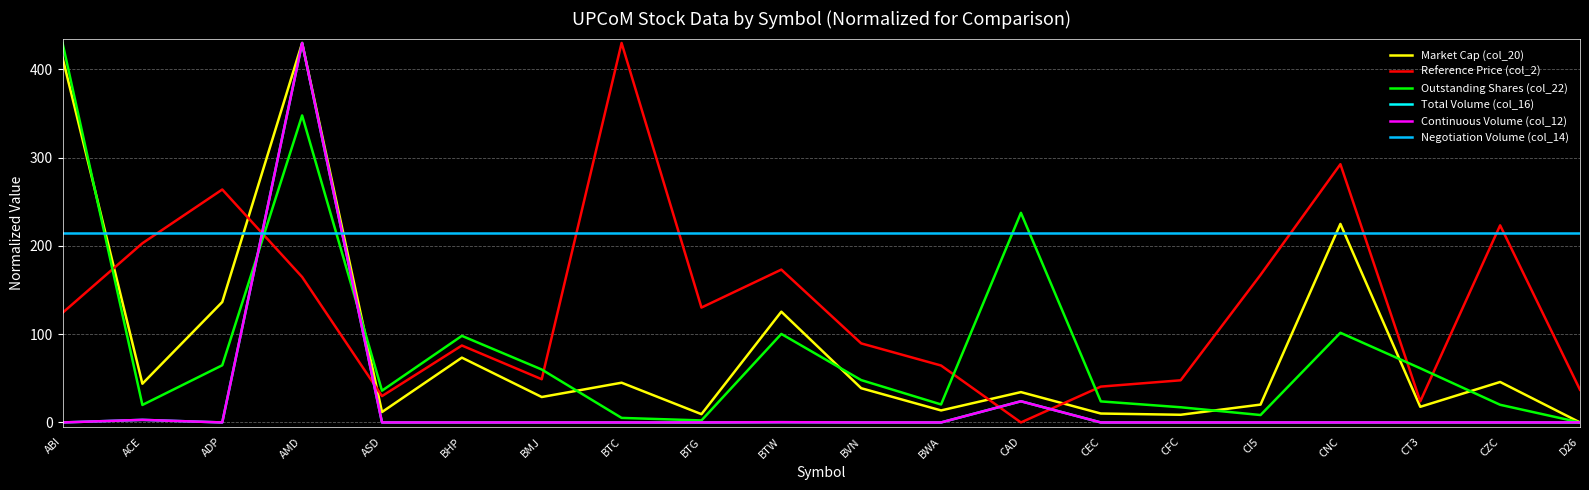

What are all the series names shown in the legend?

Market Cap (col_20), Reference Price (col_2), Outstanding Shares (col_22), Total Volume (col_16), Continuous Volume (col_12), Negotiation Volume (col_14)